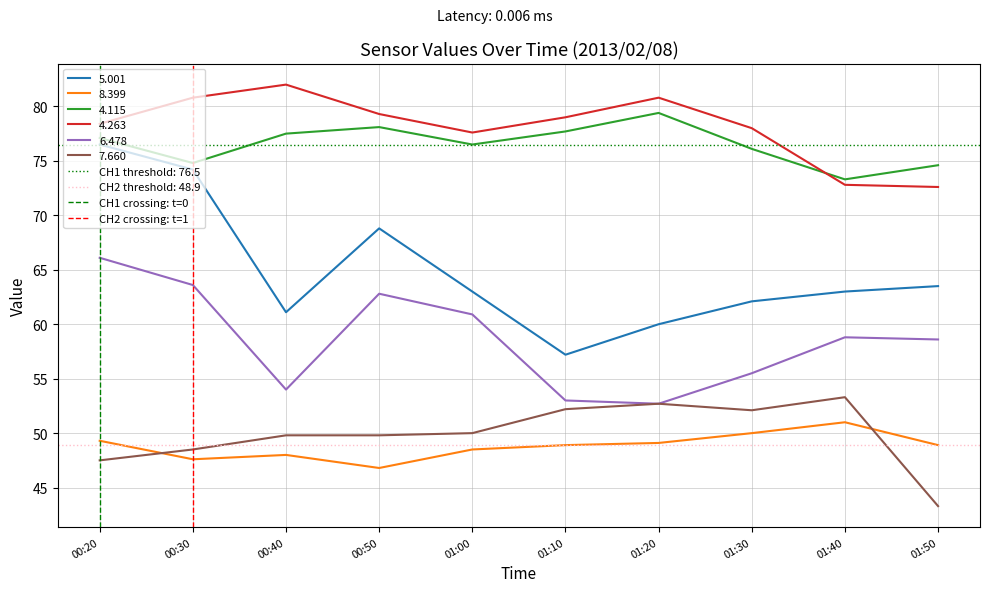

Which category has the highest value in the 4.115 series?

01:20